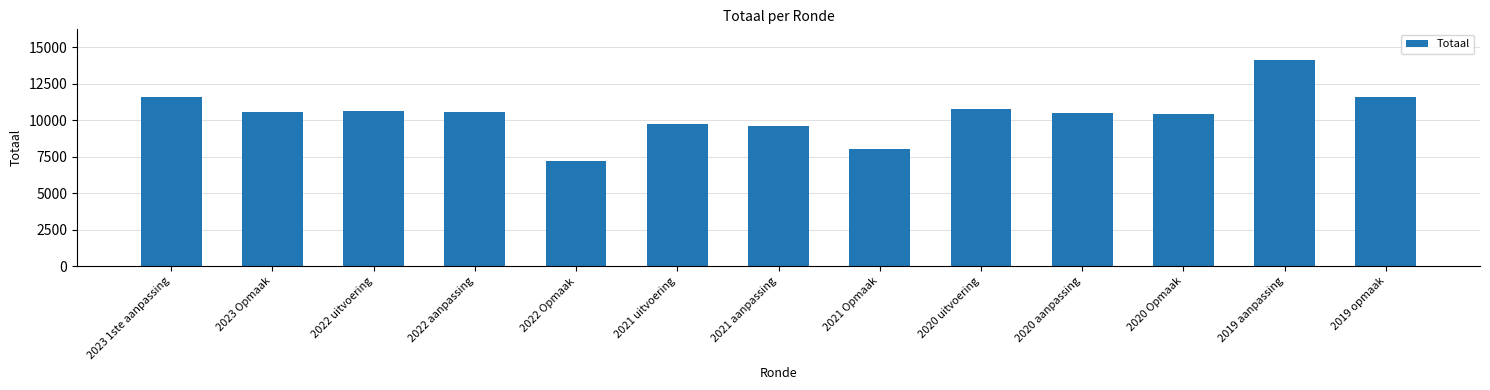

What is the value of the 4th bar from the left?

10550